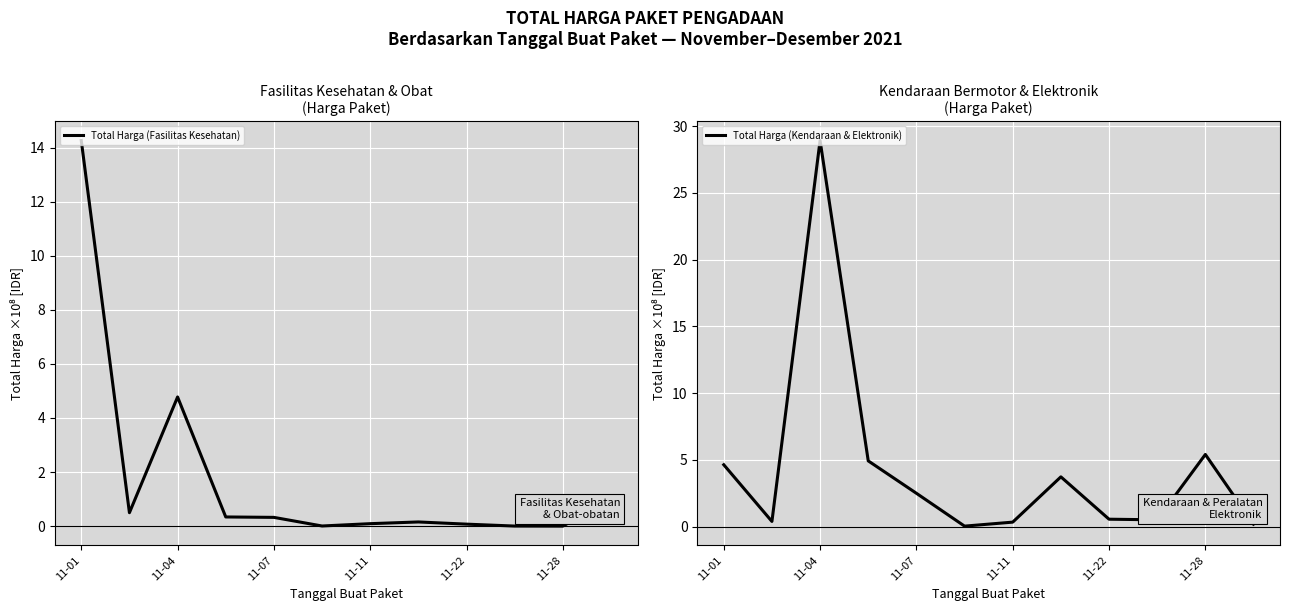

In Total Harga (Fasilitas Kesehatan), how many points are higher than both neighbors (excluding endpoints)?

2